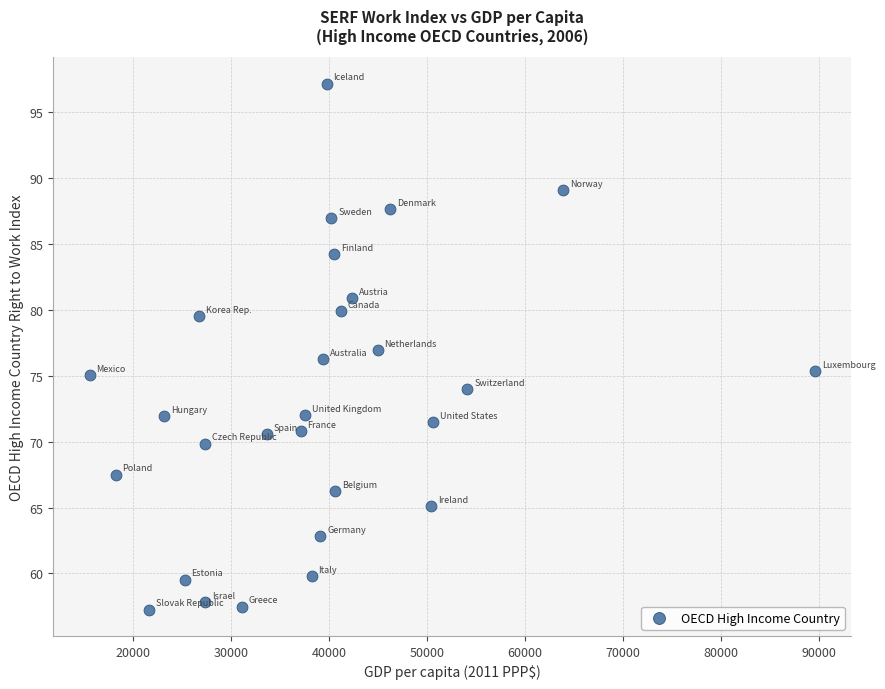

What is the range of Y values (max minus min)?

39.9